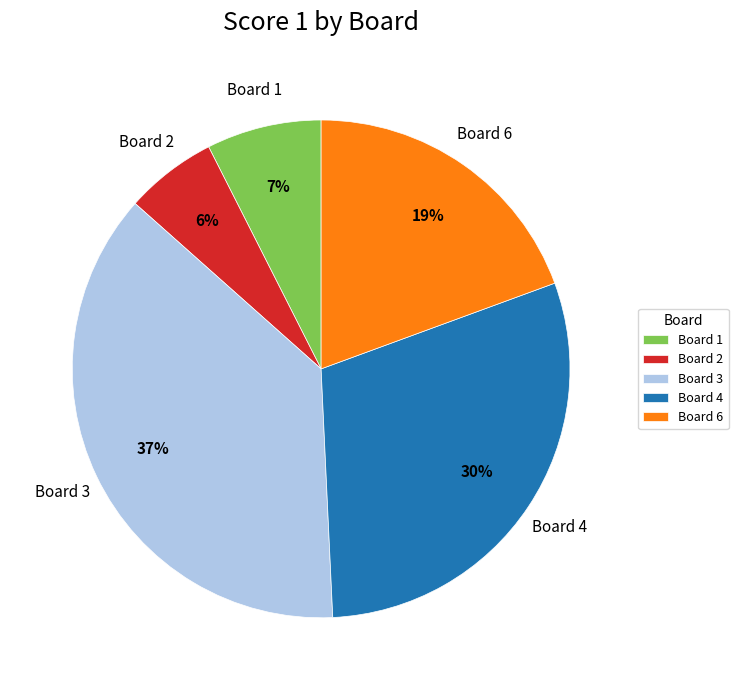

Is there a majority slice in this chart?

No